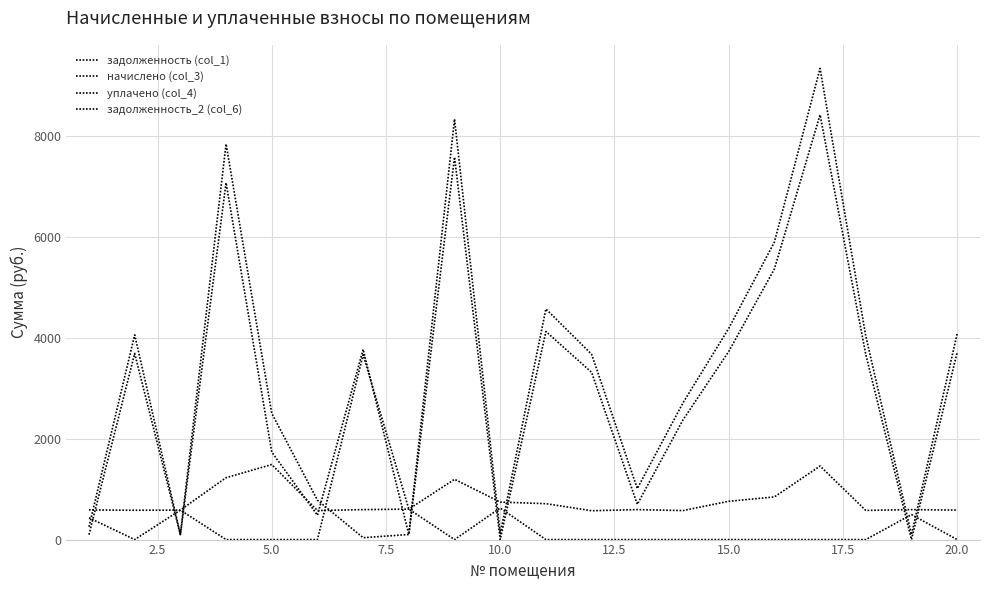

How many lines are shown in the chart?

4